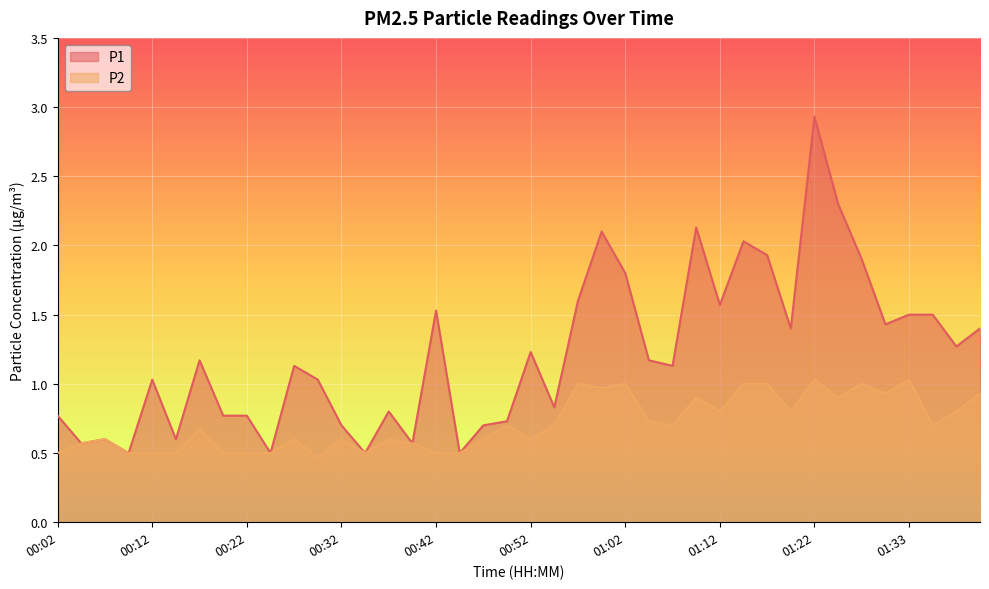

Is it true that P1 equals 0.8 at 00:19?

True